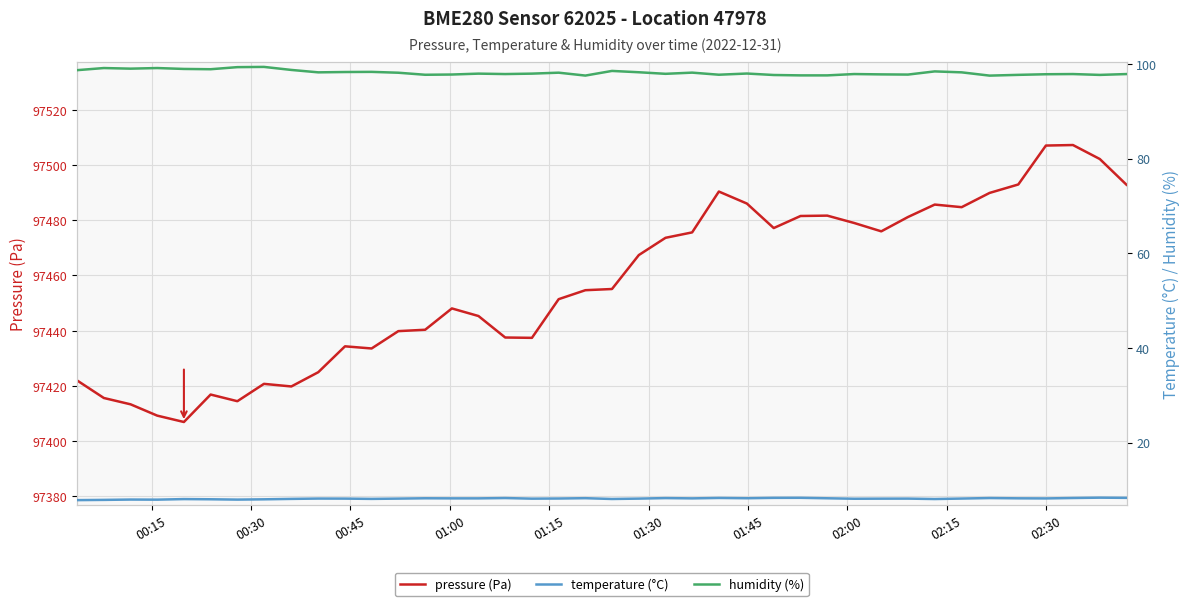

What is the maximum value for pressure (Pa)?

97507.2